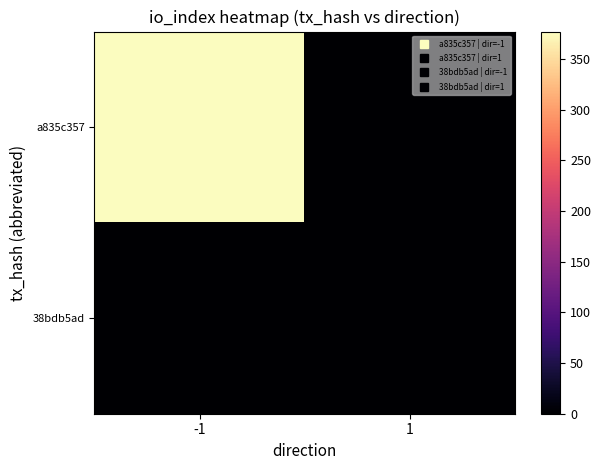

Which series has the largest range (max minus min)?

a835c357